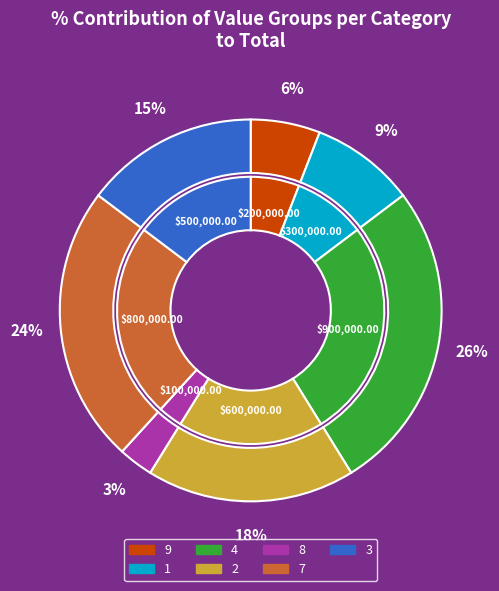

Combined, what portion of the pie is 1 and 7?

32.4%